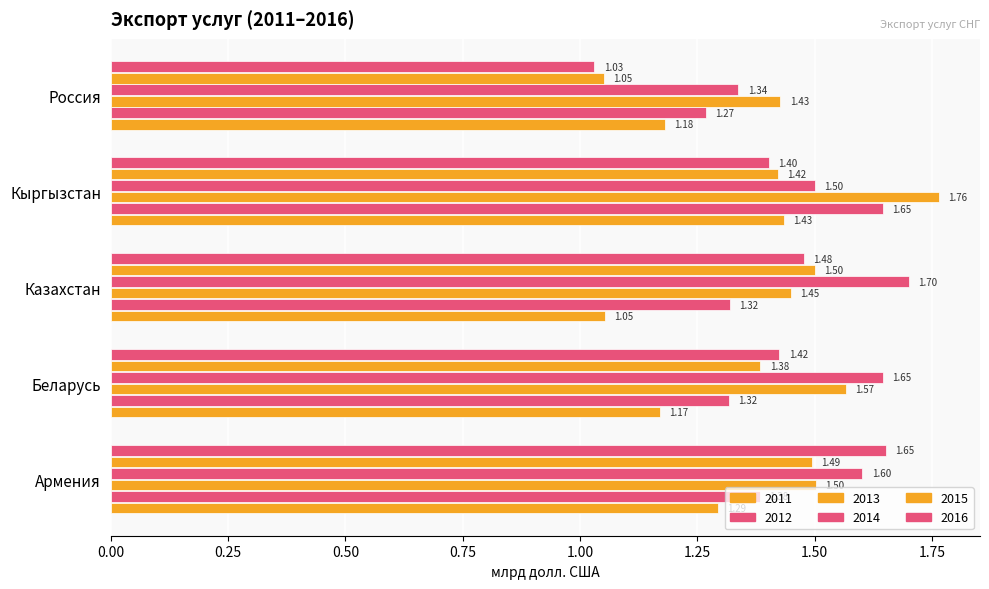

How many 2012 values are between 1 and 2?

5